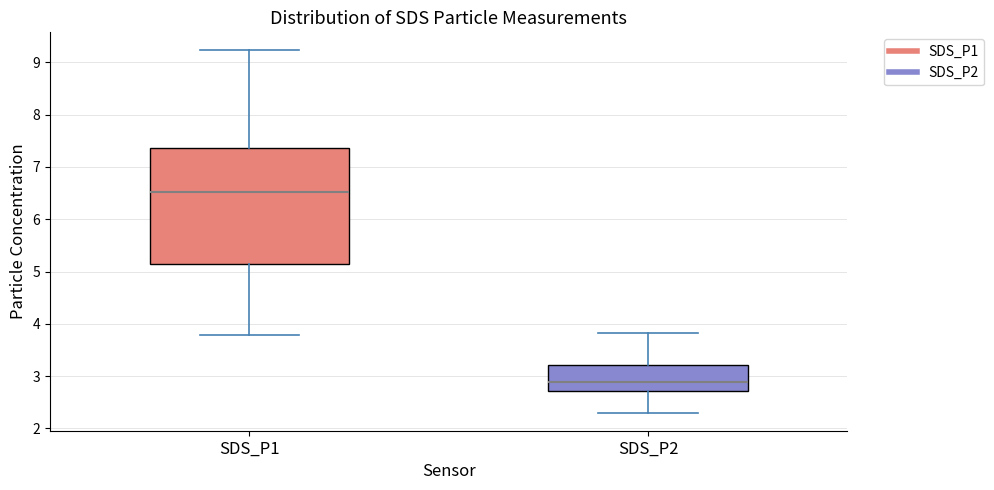

Where is the lower edge of the box for SDS_P1 on the y-axis? The values are not printed on the chart, so give them approximately, as read against the axis.

5.2